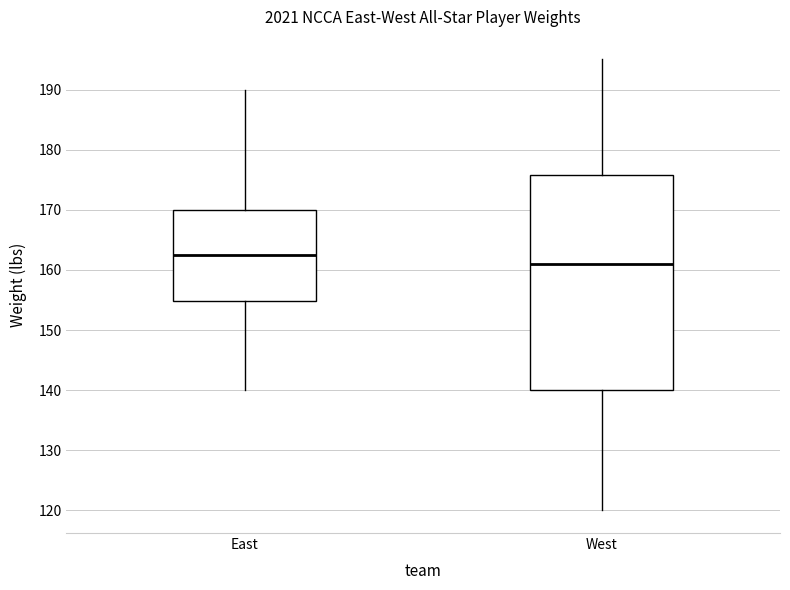

Which box has the lowest median line?

West